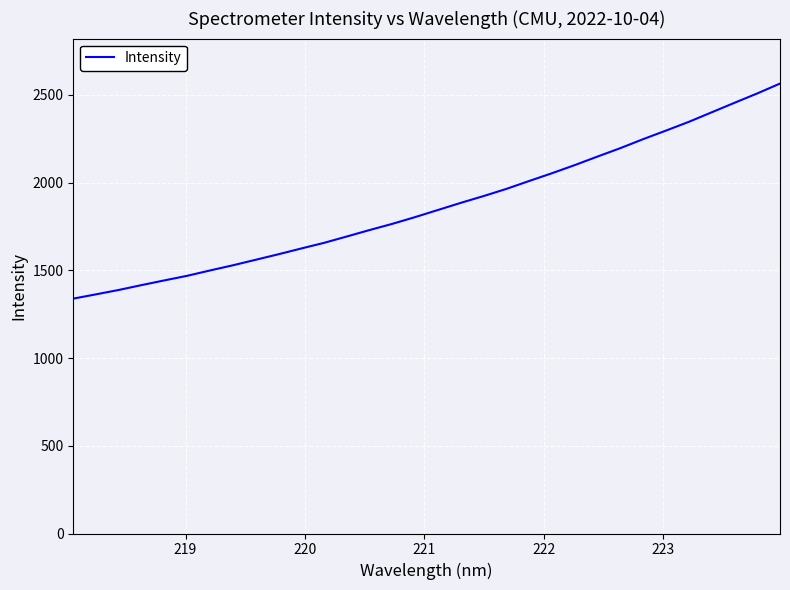

What is the smallest value displayed?

1338.6